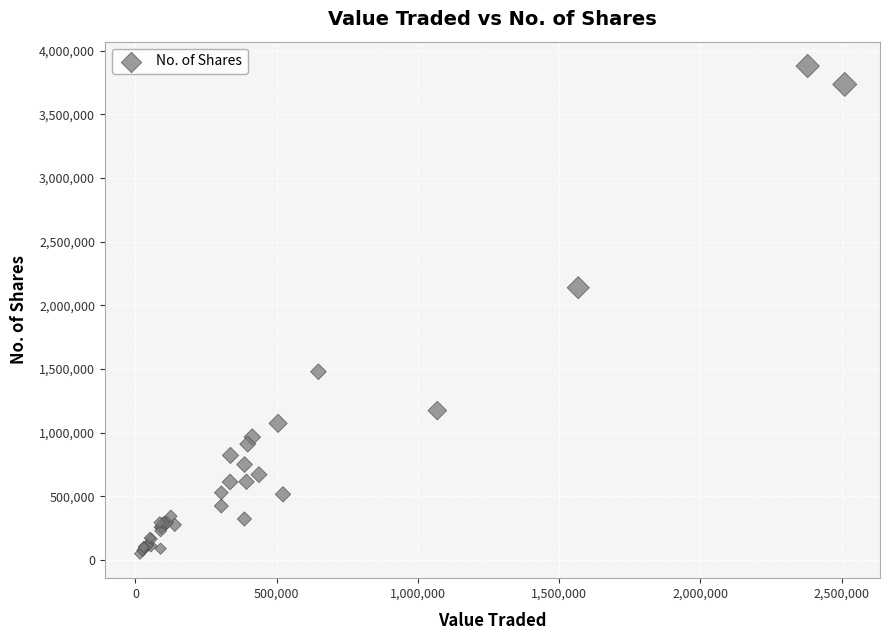

What Y value in the scatter plot is closest to 1964065?

2138491